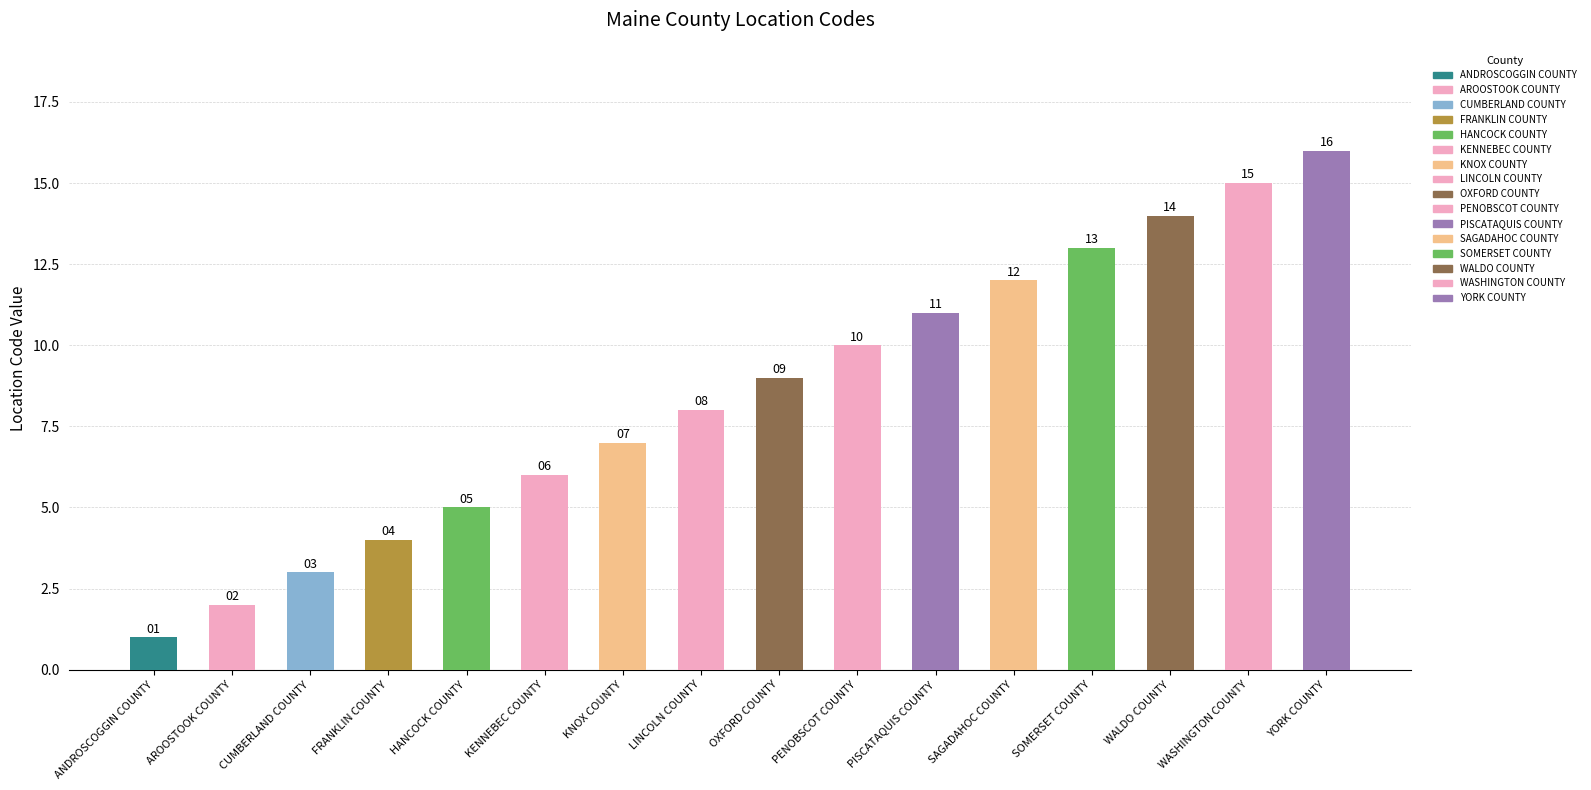

What is the label of the 4th bar from the left?

FRANKLIN COUNTY